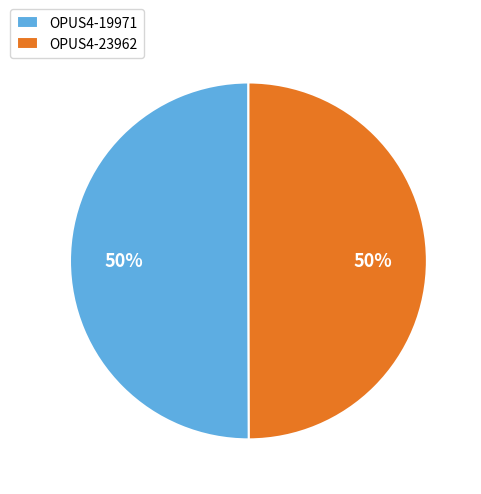

Combined, do OPUS4-19971 and OPUS4-23962 account for over 50%?

Yes